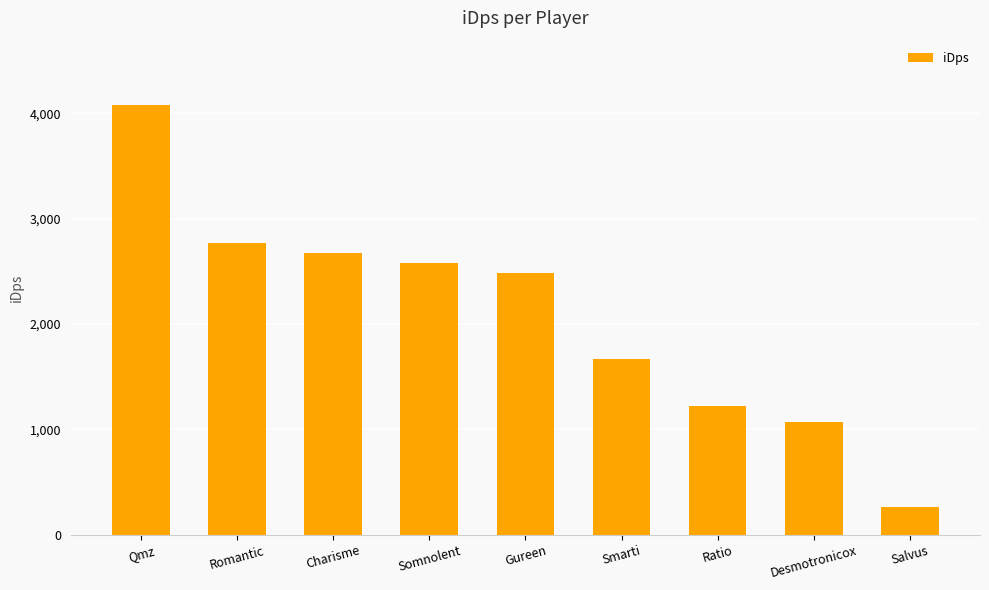

List the labels in order of value, smallest first.

Salvus, Desmotronicox, Ratio, Smarti, Gureen, Somnolent, Charisme, Romantic, Qmz